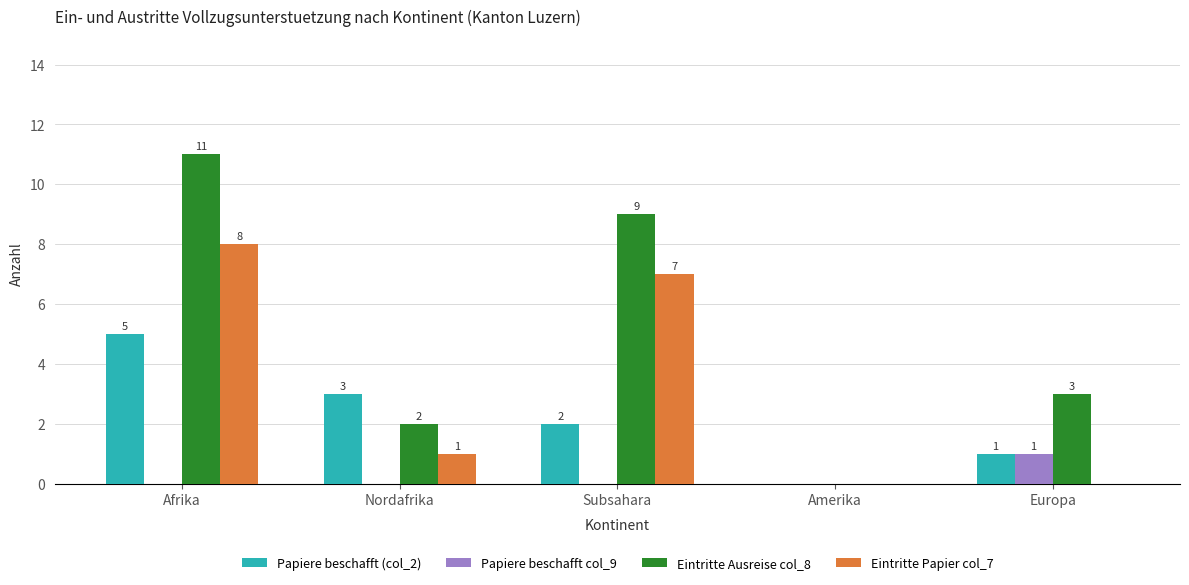

How many distinct data groups are displayed?

4